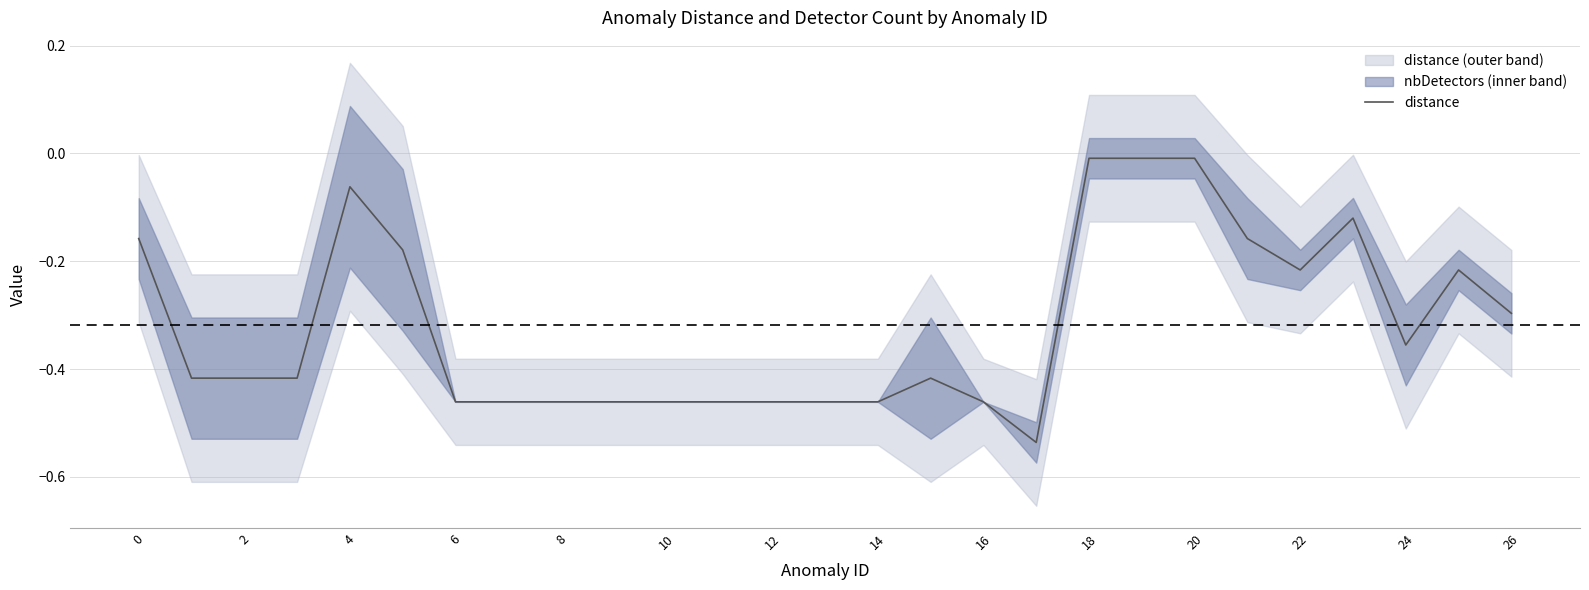

What is the value of the 24th point from the left?

-0.1